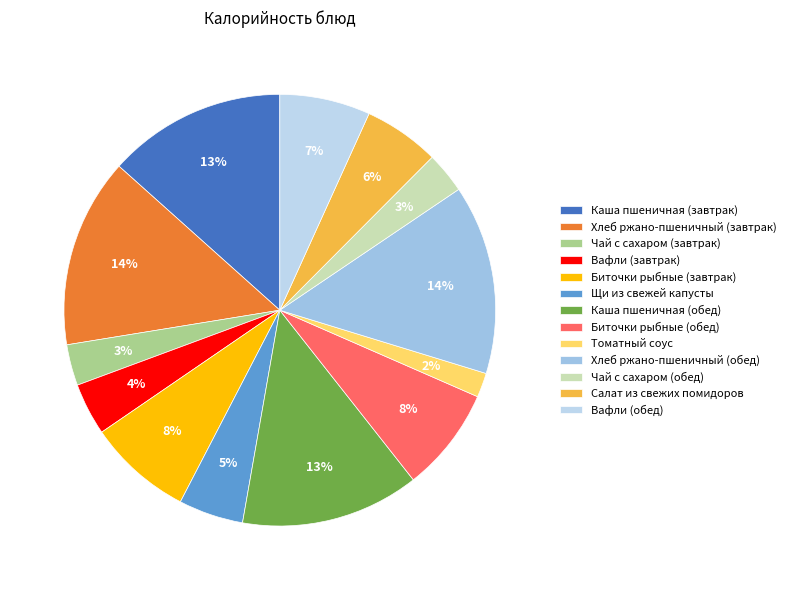

To the nearest percent, what portion does Хлеб ржано-пшеничный (обед) represent?

14%